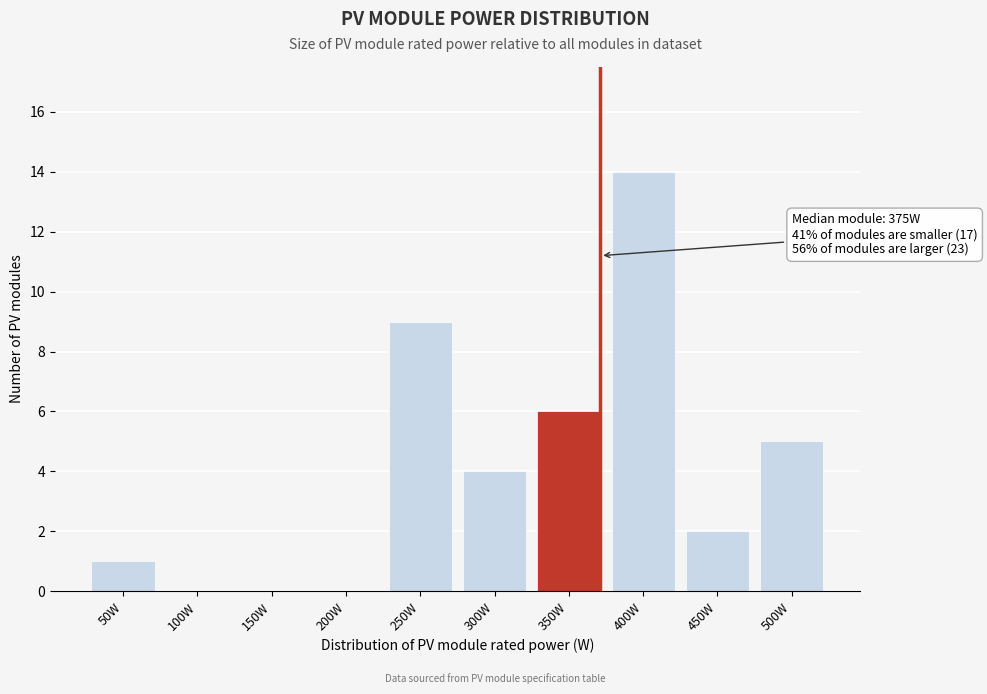

Reading left to right, list all the values displayed in this chart.

50W=1	100W=0	150W=0	200W=0	250W=9	300W=4	350W=6	400W=14	450W=2	500W=5